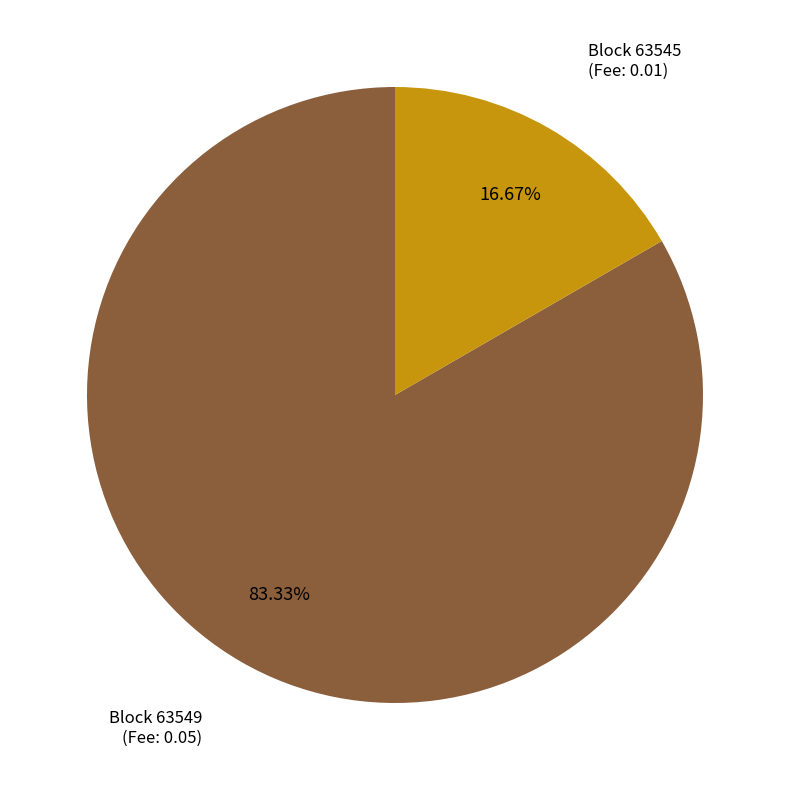

Is there any slice that represents more than half of the pie?

Yes